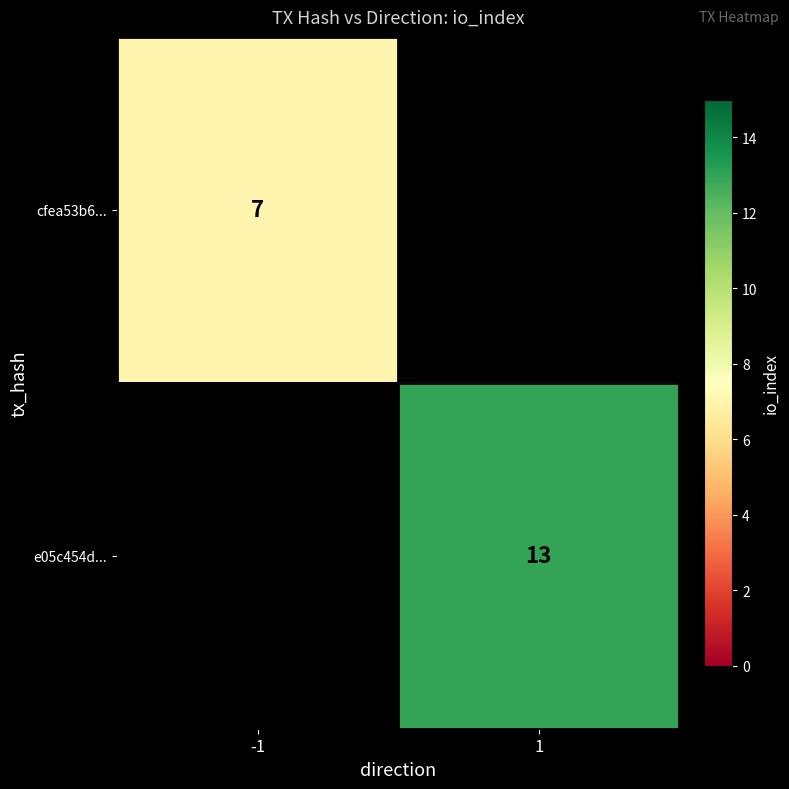

True or false: cfea53b6... has a value of 3 at -1.

False